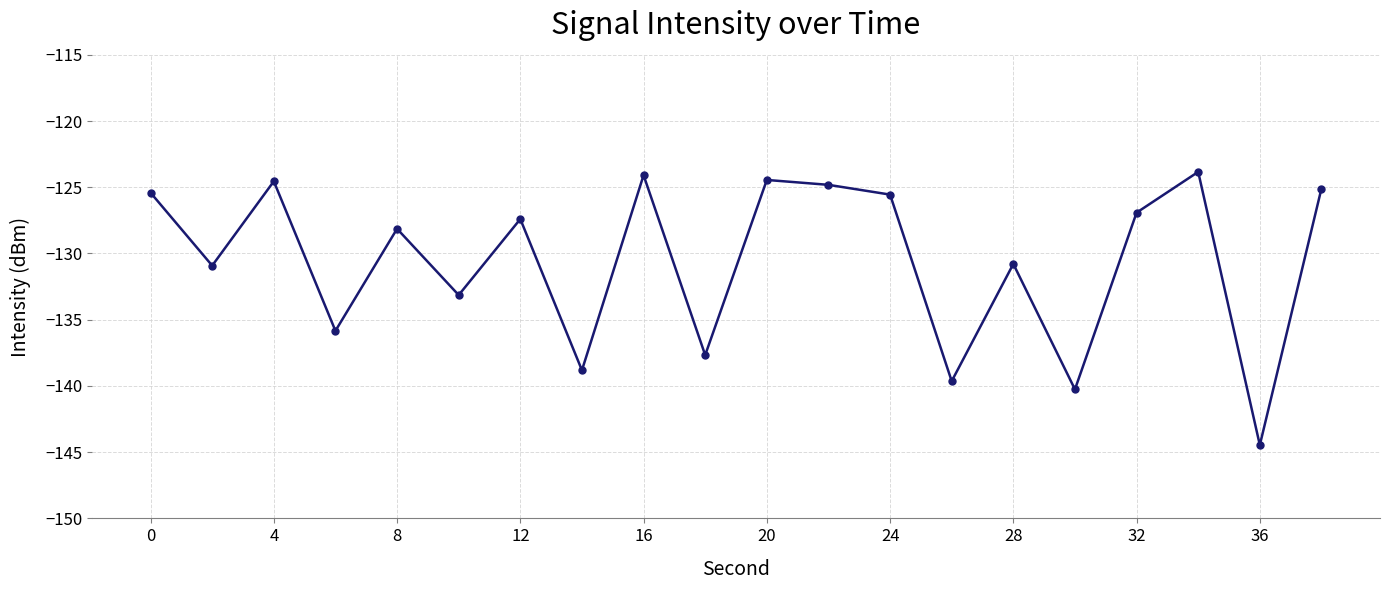

What is the value of the 4th point from the left?

-135.8